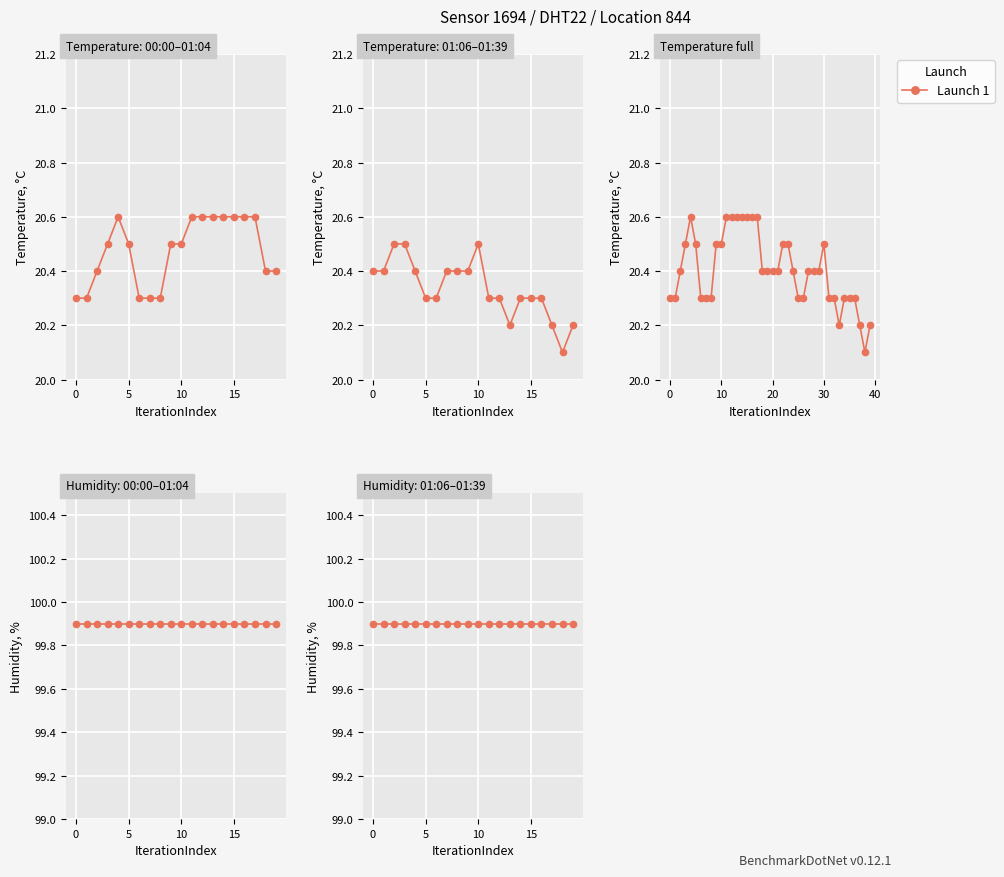

What is the sum of all values?

816.2